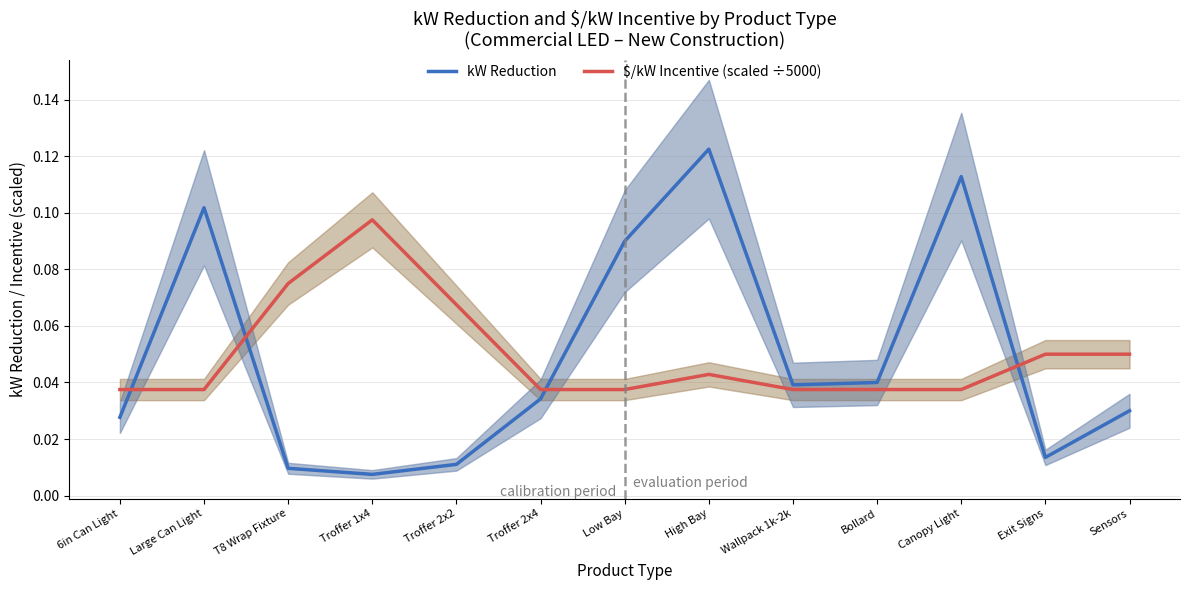

The value of $/kW Incentive (scaled) at Bollard is 0.1. True or false?

False